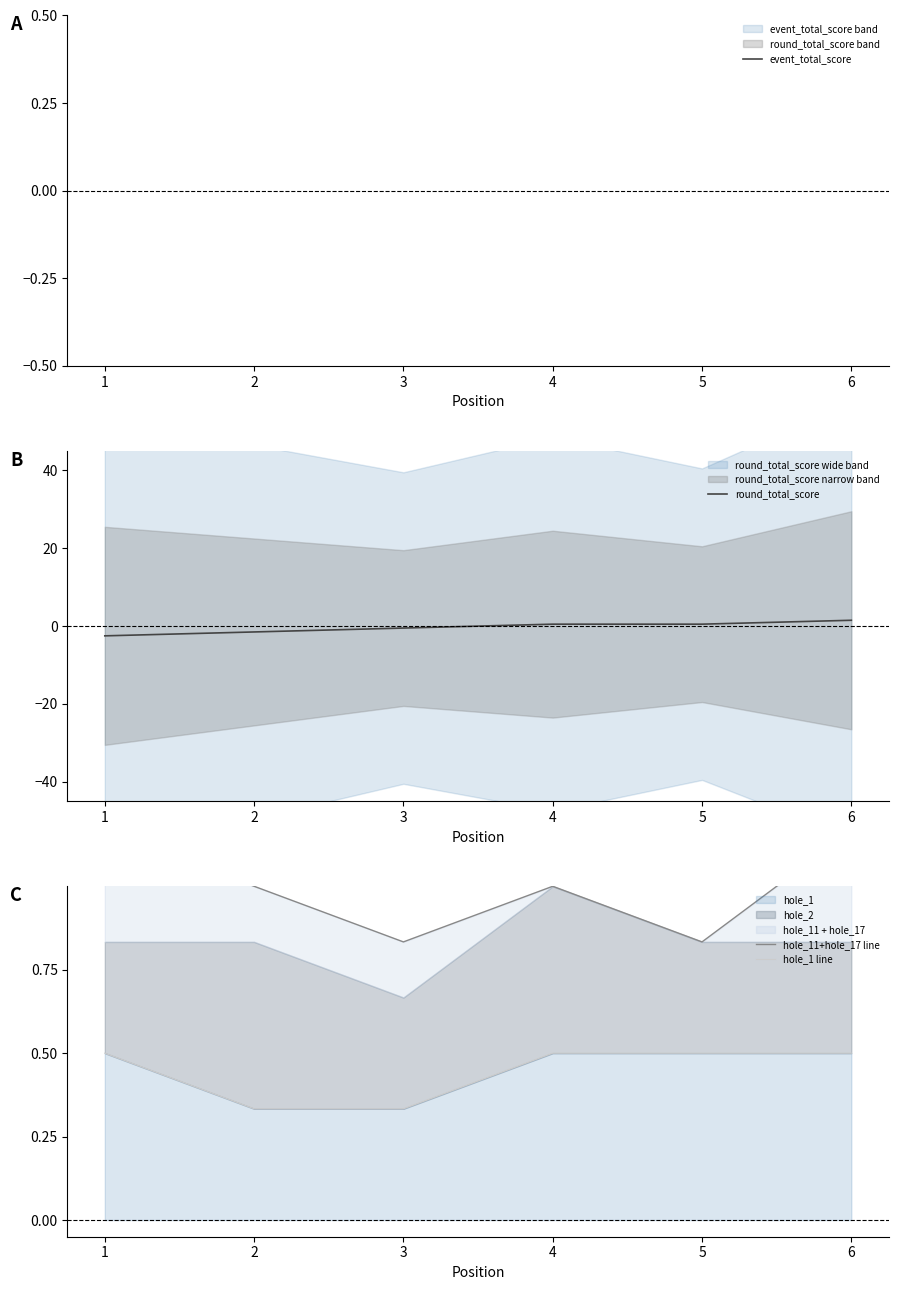

What are all the series names shown in the legend?

event_total_score, round_total_score, hole_11+hole_17 line, hole_1 line